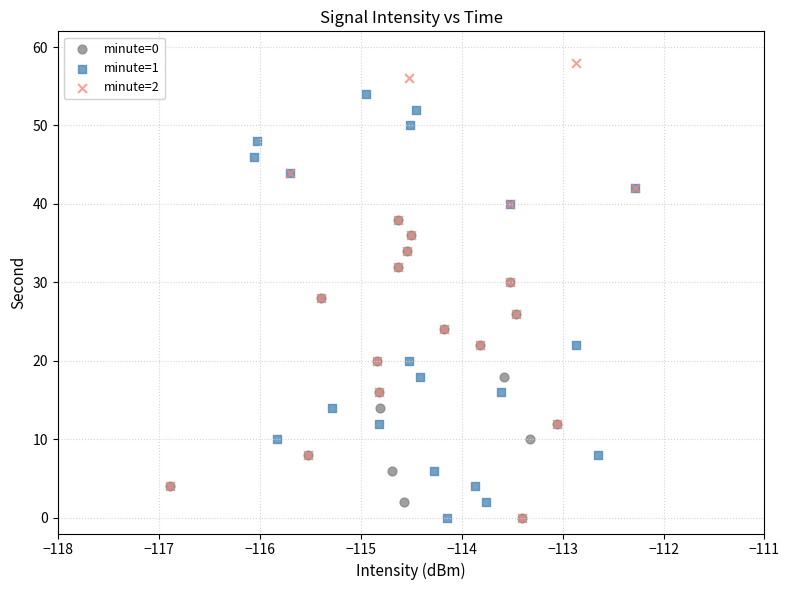

Which series has the widest spread of Y values?

minute=2